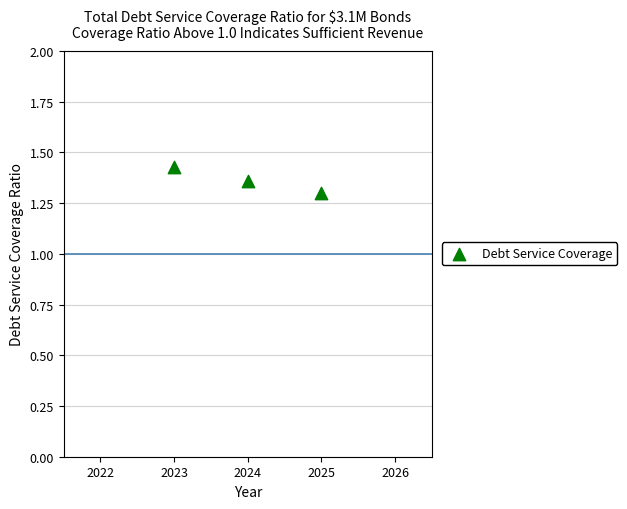

What Y value in the scatter plot is closest to 1?

1.3